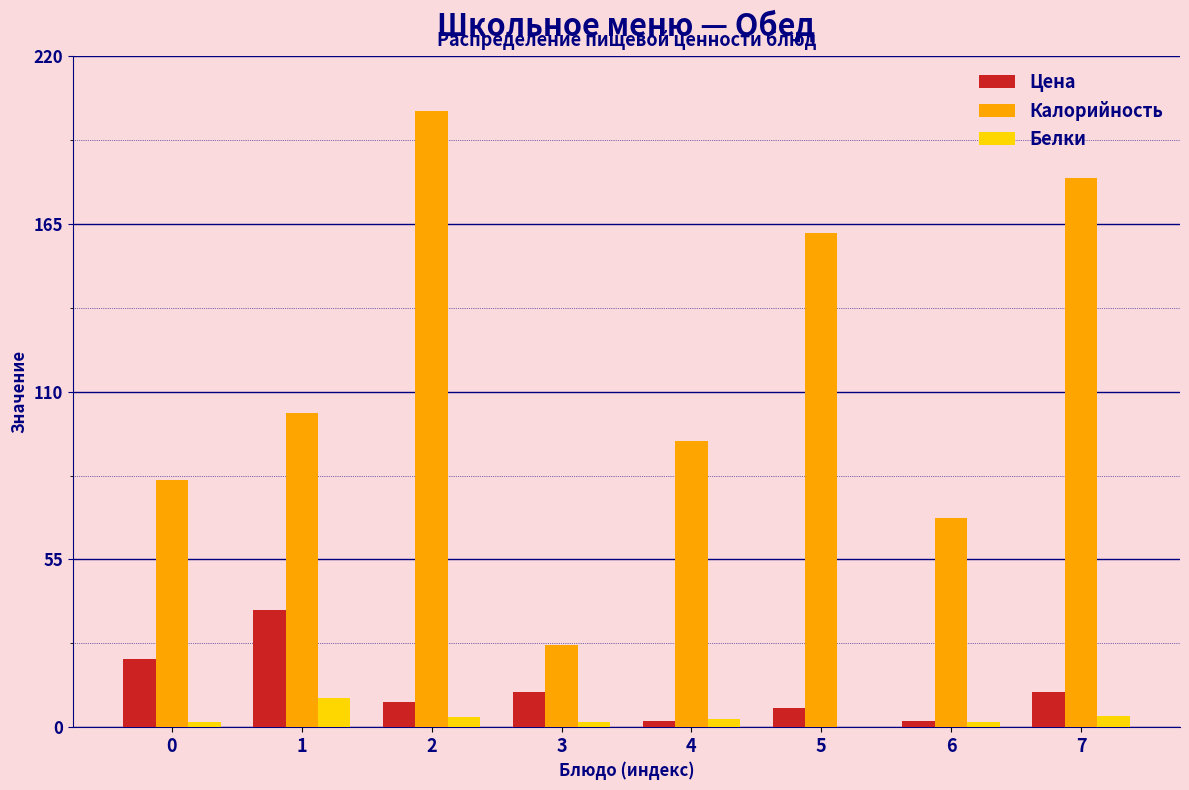

What is the total value across all series at 1?

151.0